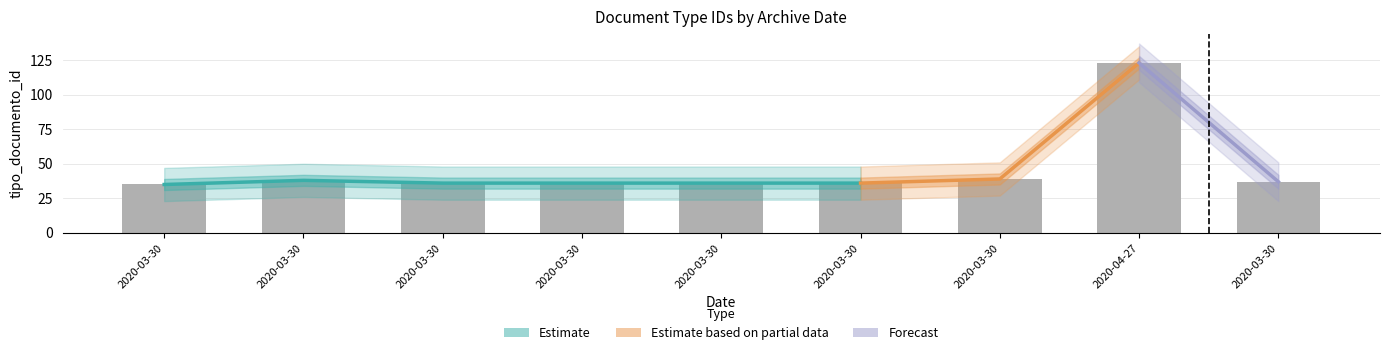

What is the sum of all values?

416